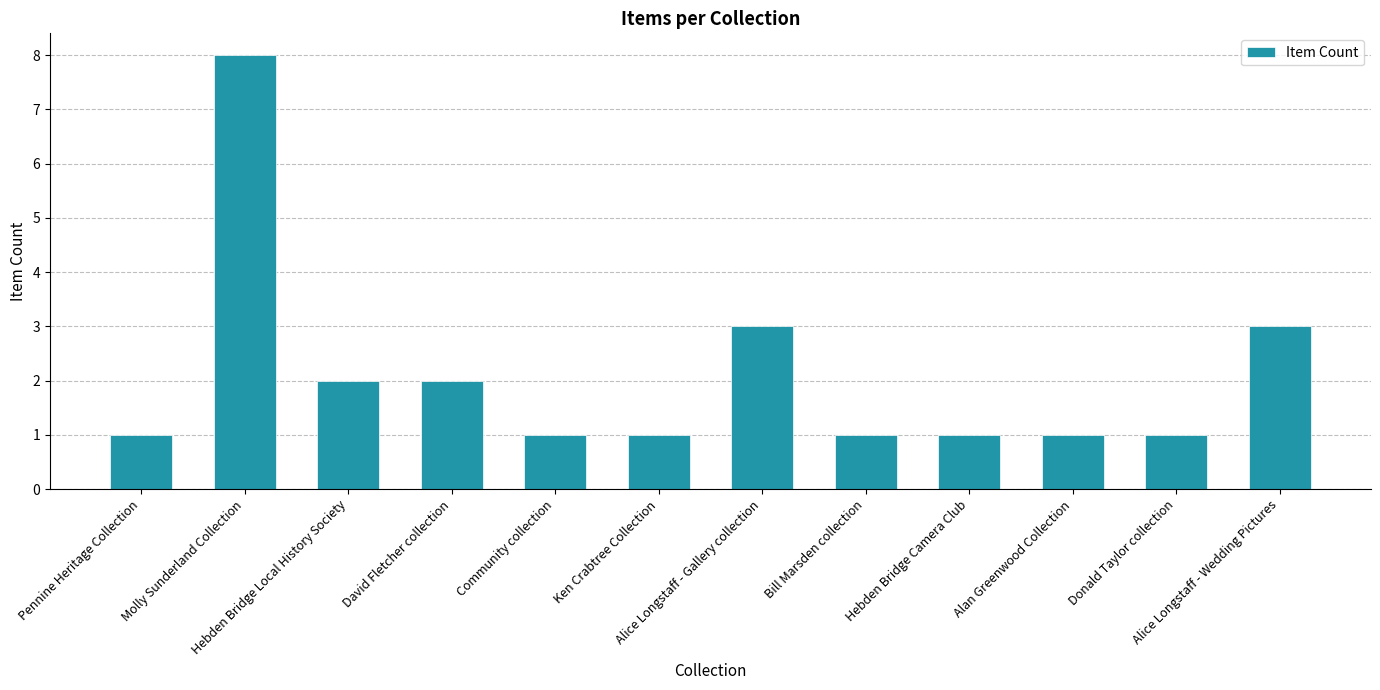

What is the maximum value shown in the chart?

8